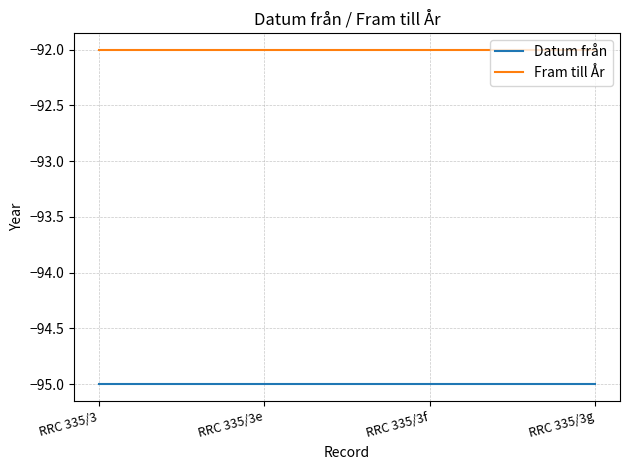

Is this an area chart (filled region under the line)?

No